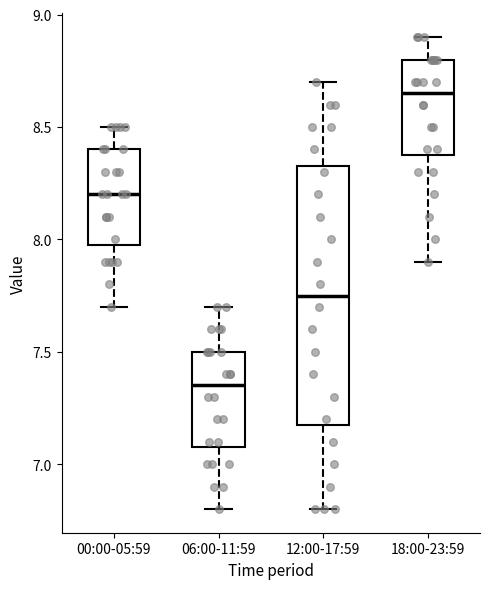

Reading left to right, read every box against the y-axis: the position of its median line, the range the box covers, and the ends of its whiskers. The values are not printed on the chart, so give them approximately, as read against the axis.

00:00-05:59: median 8.20, box 8.00 to 8.40, whiskers 7.70 to 8.50
06:00-11:59: median 7.35, box 7.10 to 7.50, whiskers 6.80 to 7.70
12:00-17:59: median 7.75, box 7.20 to 8.35, whiskers 6.80 to 8.70
18:00-23:59: median 8.65, box 8.40 to 8.80, whiskers 7.90 to 8.90